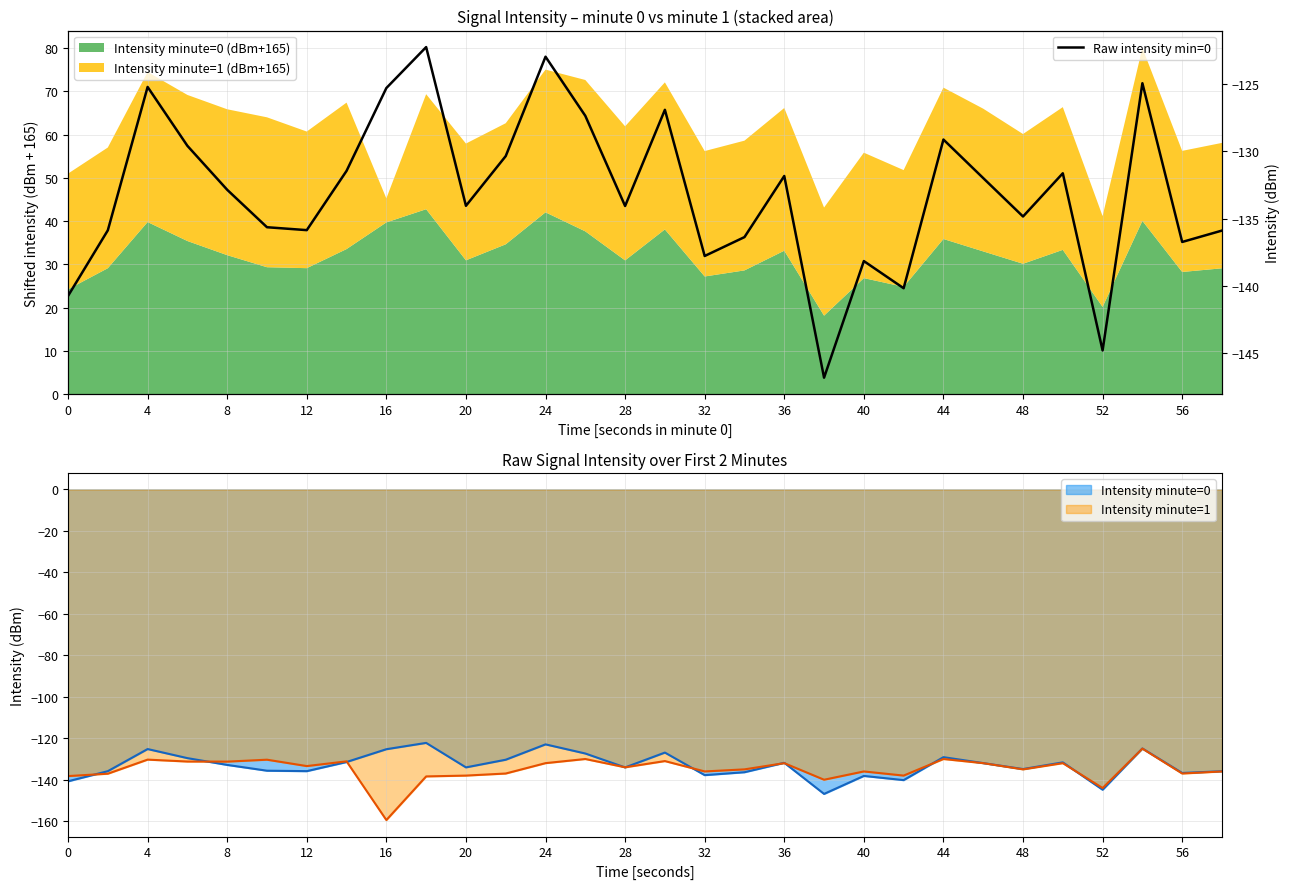

What is the highest value of the Intensity minute=1 series?

-125.0